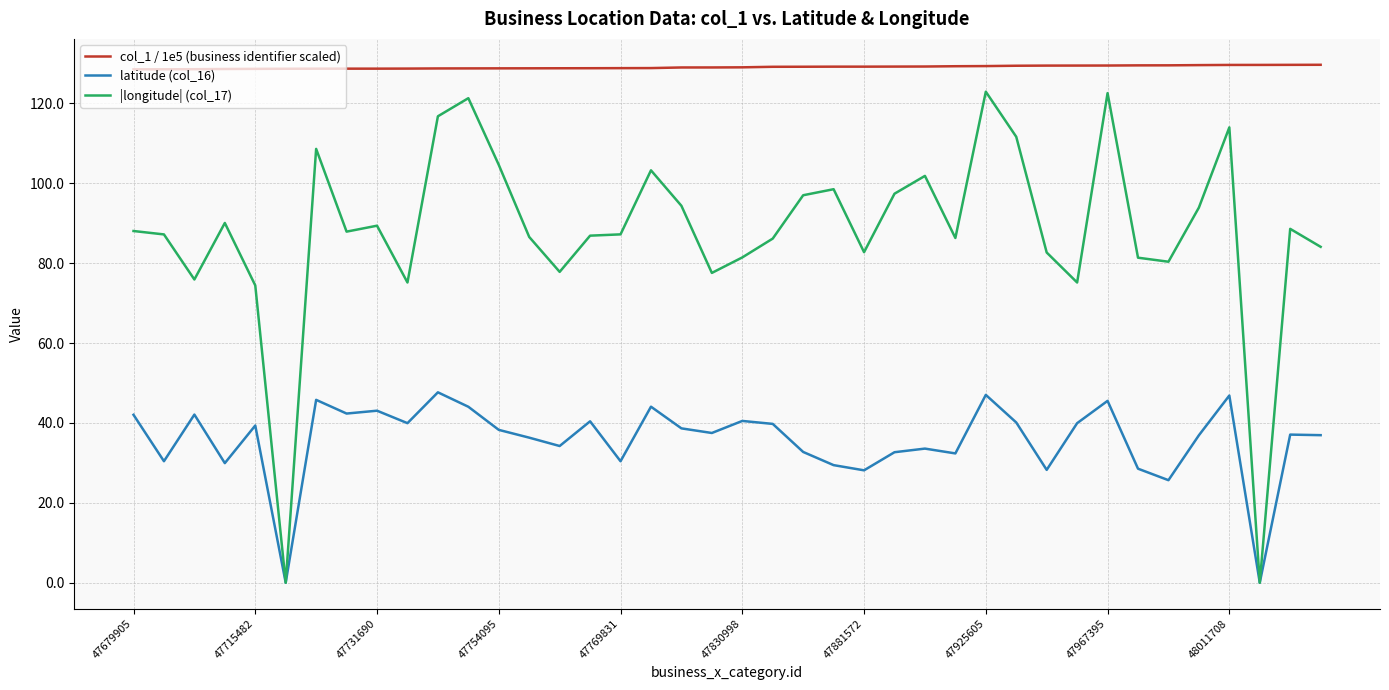

Rank the series by their maximum value, from lowest to highest.

latitude (col_16), |longitude| (col_17), col_1 / 1e5 (business identifier scaled)